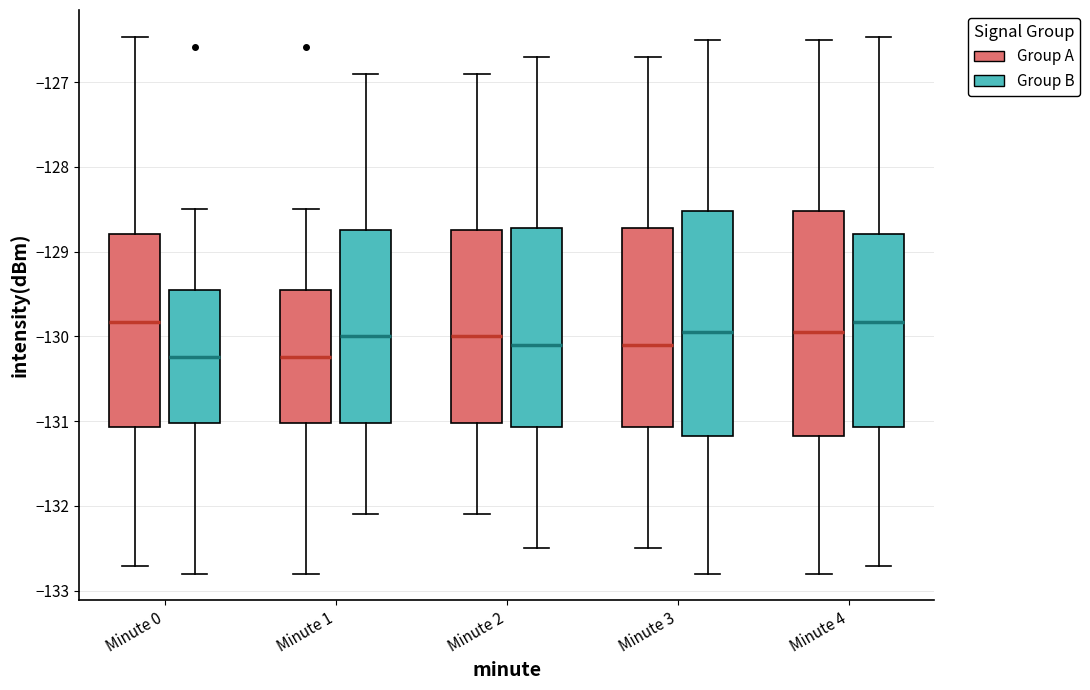

Where does the median line of the box for Minute 1 (Group B) sit on the y-axis? The values are not printed on the chart, so give them approximately, as read against the axis.

-130.0